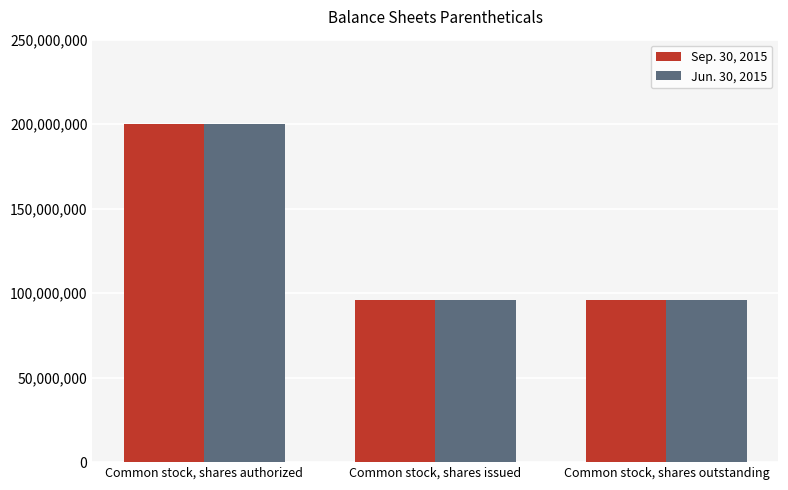

Is the value of Sep. 30, 2015 at Common stock, shares issued greater than the value of Jun. 30, 2015 at Common stock, shares authorized?

No